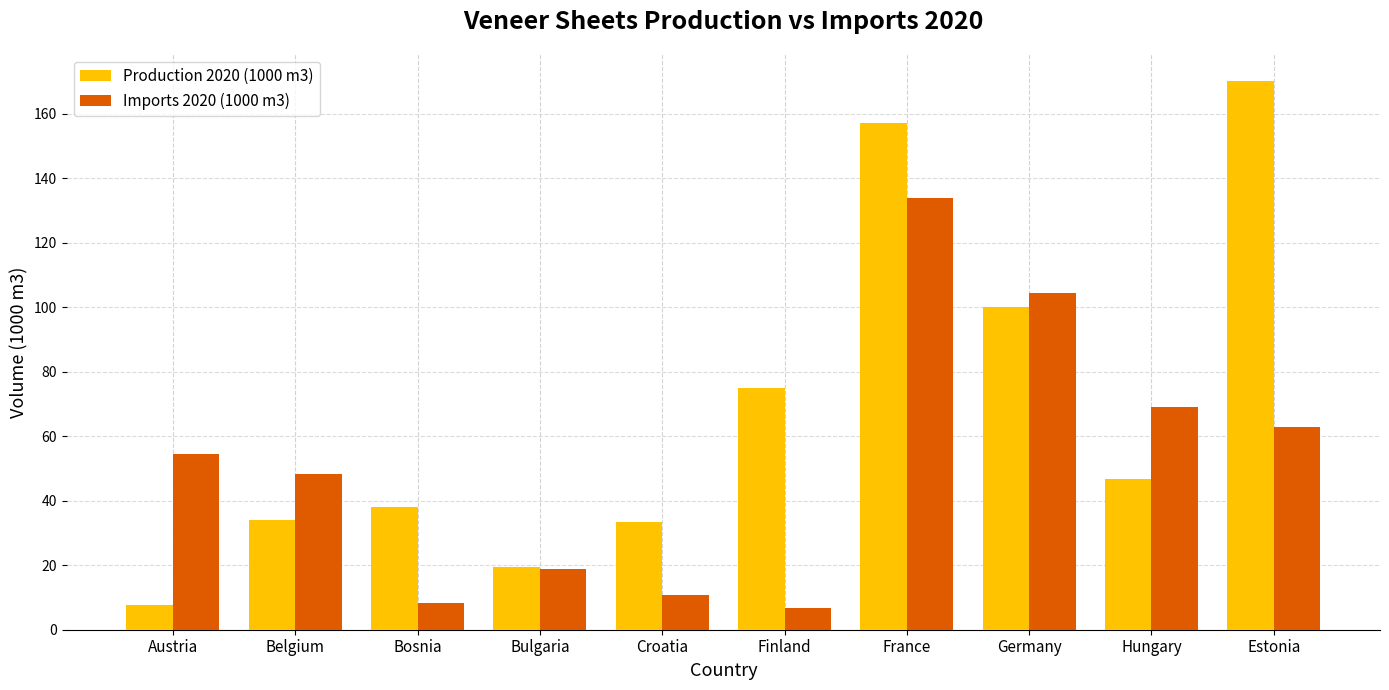

What is the label of the 9th bar from the left?

Hungary